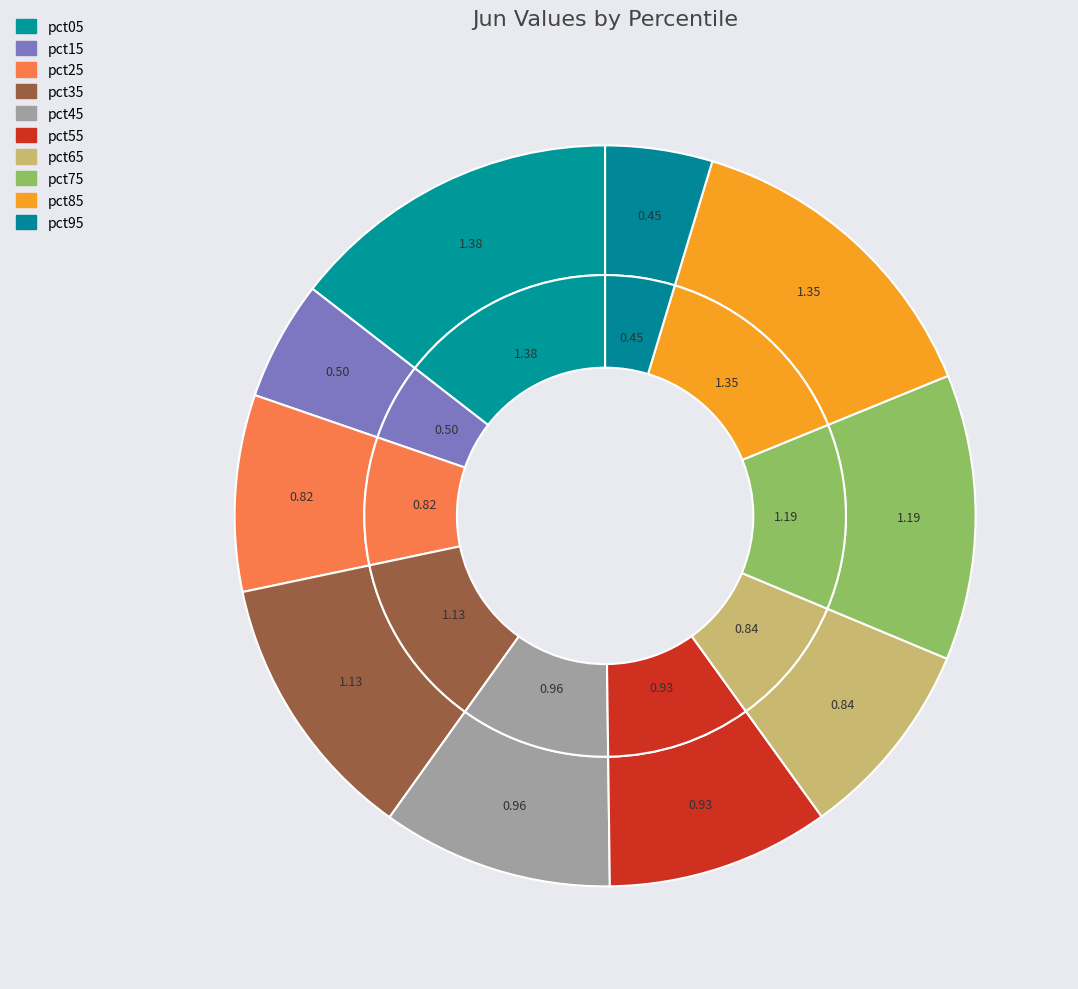

Does pct75 represent more than half of the total?

No